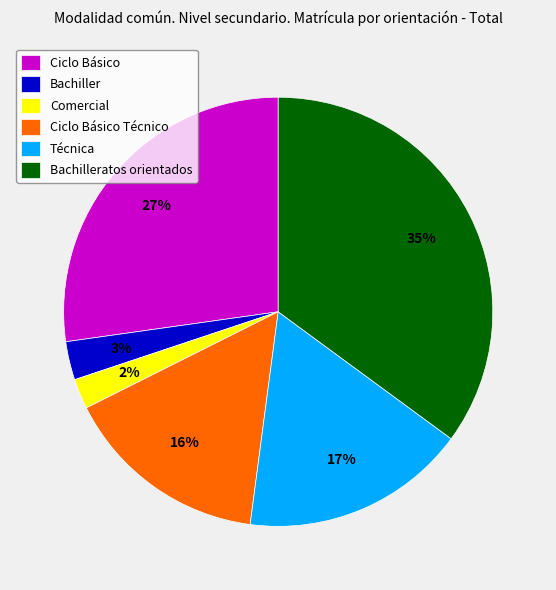

Rank the categories by value from lowest to highest.

Comercial, Bachiller, Ciclo Básico Técnico, Técnica, Ciclo Básico, Bachilleratos orientados